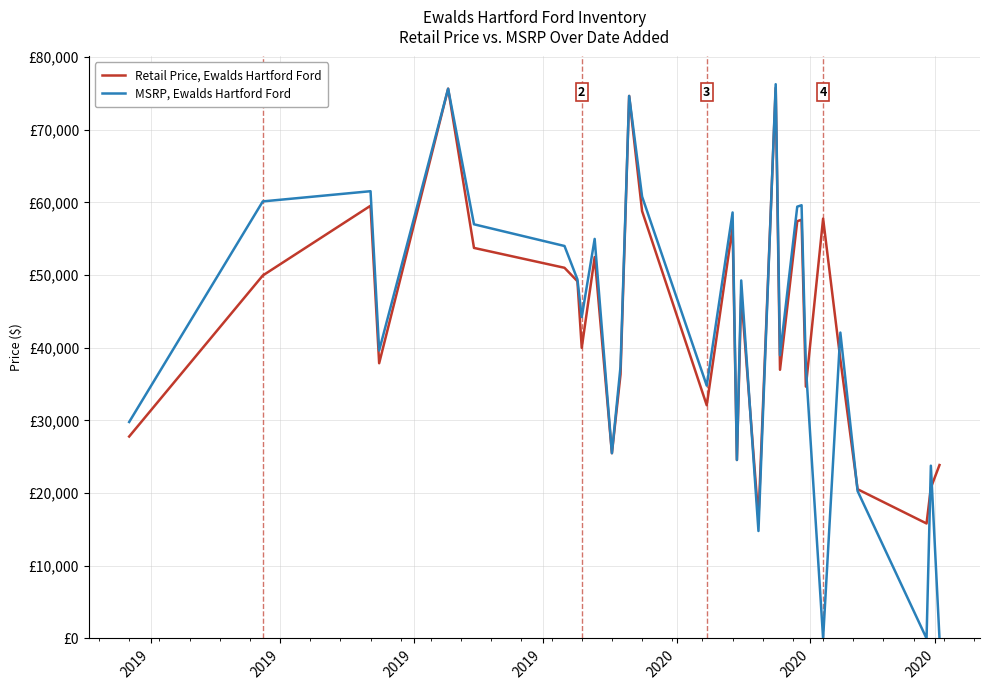

What is the difference between the maximum and second lowest values in the MSRP, Ewalds Hartford Ford series?

76275.0